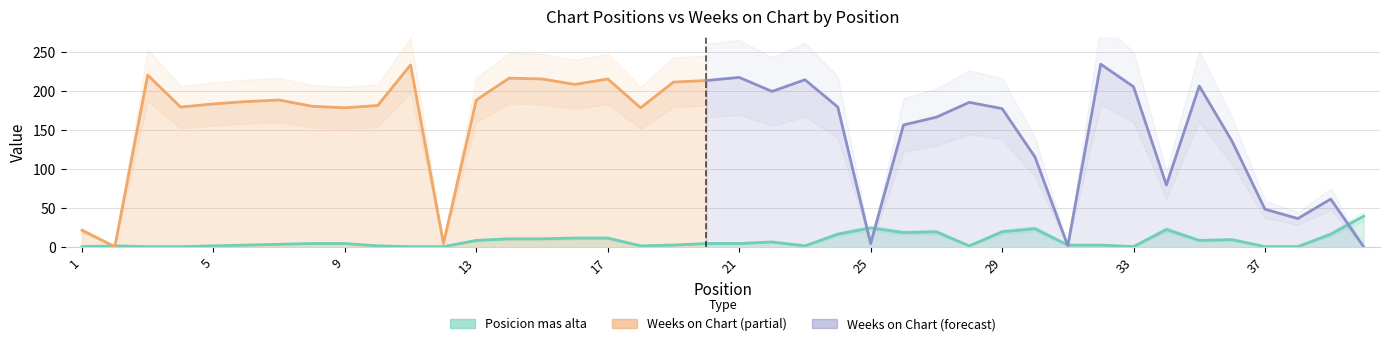

What is the difference between the maximum and minimum values?

39